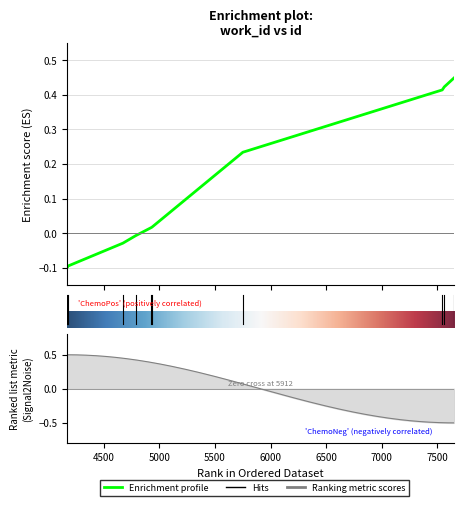

Read the value at 4179.

-0.1